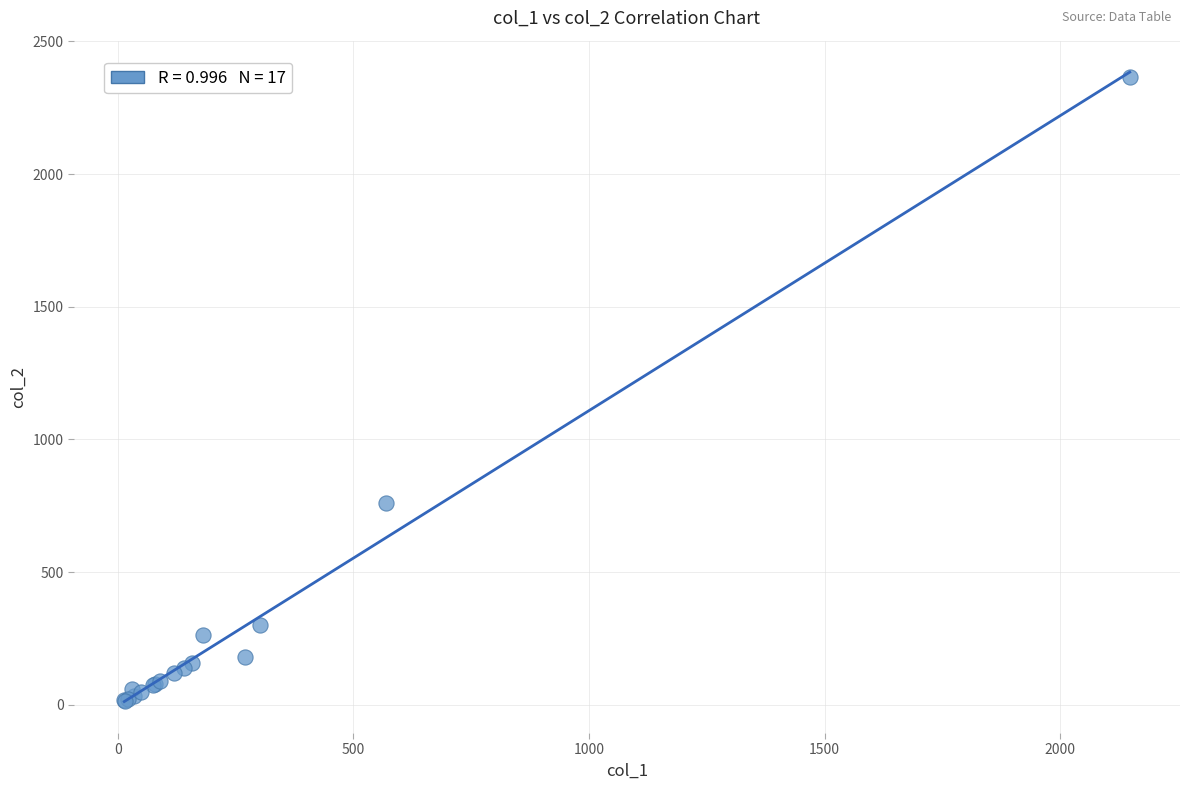

What Y value in the scatter plot is closest to 1191?

760.0